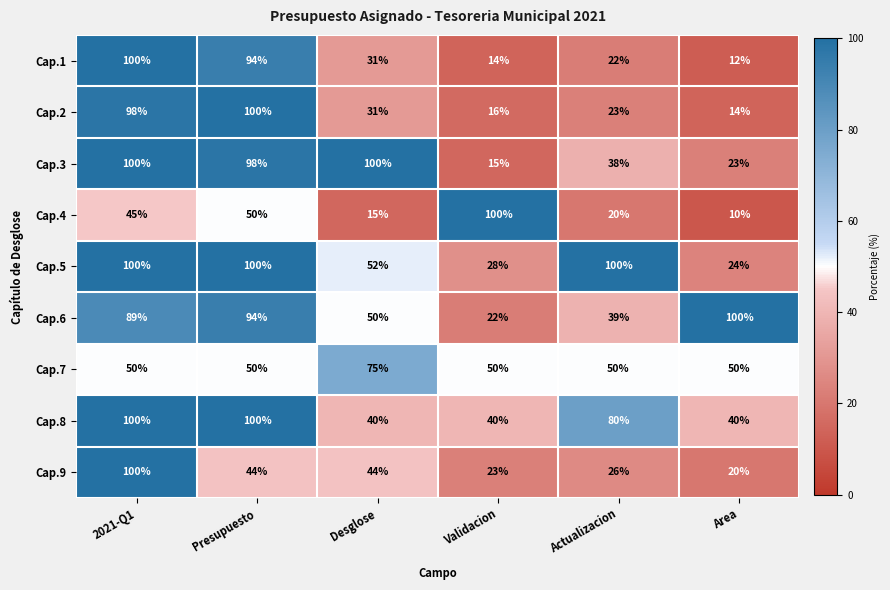

How many data points in Cap.1 are less than 31?

3